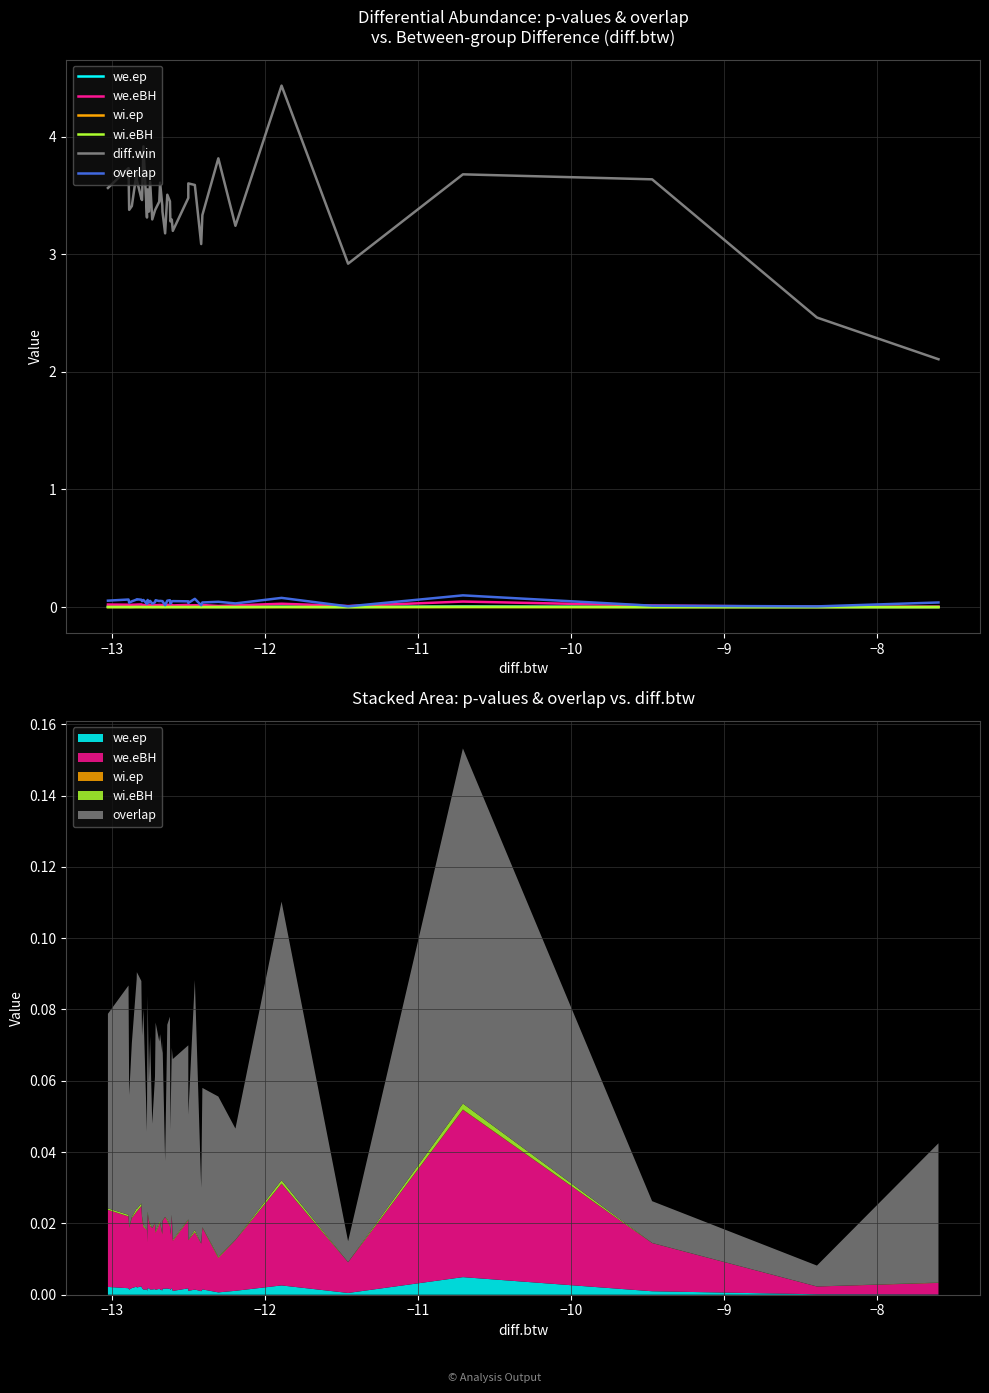

Reading left to right, extract all data points from this chart.

we.ep: 0.0	0.0	0.0	0.0	0.0	0.0	0.0	0.0	0.0	0.0	0.0	0.0	0.0	0.0	0.0	0.0	0.0	0.0	0.0	0.0	0.0	0.0	0.0	0.0	0.0	0.0	0.0	0.0	0.0	0.0	0.0	0.0	0.0	0.0	0.0	0.0	0.0	0.0	0.0	0.0
we.eBH: 0.0	0.0	0.0	0.0	0.0	0.0	0.0	0.0	0.0	0.0	0.0	0.0	0.0	0.0	0.0	0.0	0.0	0.0	0.0	0.0	0.0	0.0	0.0	0.0	0.0	0.0	0.0	0.0	0.0	0.0	0.0	0.0	0.0	0.0	0.0	0.0	0.0	0.0	0.0	0.0
wi.ep: 0.0	0.0	0.0	0.0	0.0	0.0	0.0	0.0	0.0	0.0	0.0	0.0	0.0	0.0	0.0	0.0	0.0	0.0	0.0	0.0	0.0	0.0	0.0	0.0	0.0	0.0	0.0	0.0	0.0	0.0	0.0	0.0	0.0	0.0	0.0	0.0	0.0	0.0	0.0	0.0
wi.eBH: 0.0	0.0	0.0	0.0	0.0	0.0	0.0	0.0	0.0	0.0	0.0	0.0	0.0	0.0	0.0	0.0	0.0	0.0	0.0	0.0	0.0	0.0	0.0	0.0	0.0	0.0	0.0	0.0	0.0	0.0	0.0	0.0	0.0	0.0	0.0	0.0	0.0	0.0	0.0	0.0
diff.win: 3.6	3.7	3.4	3.4	3.7	3.6	3.5	3.5	3.9	3.3	3.4	3.6	3.4	3.6	3.3	3.4	3.4	3.4	3.6	3.4	3.4	3.2	3.5	3.4	3.3	3.3	3.2	3.5	3.6	3.6	3.1	3.3	3.8	3.2	4.4	2.9	3.7	3.6	2.5	2.1
overlap: 0.1	0.1	0.0	0.0	0.1	0.1	0.1	0.1	0.1	0.0	0.0	0.1	0.0	0.1	0.0	0.0	0.1	0.1	0.1	0.1	0.1	0.0	0.1	0.1	0.0	0.0	0.1	0.0	0.0	0.1	0.0	0.0	0.0	0.0	0.1	0.0	0.1	0.0	0.0	0.0